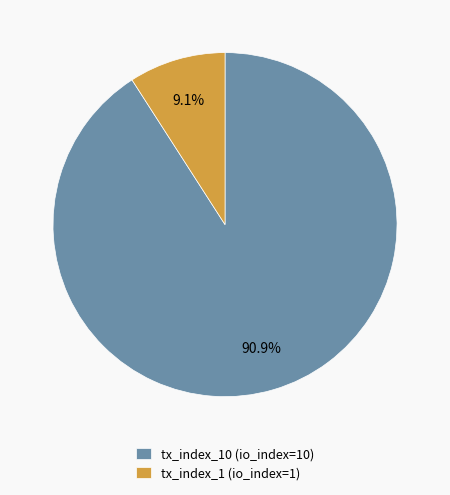

To the nearest percent, what is the average slice percentage?

50%